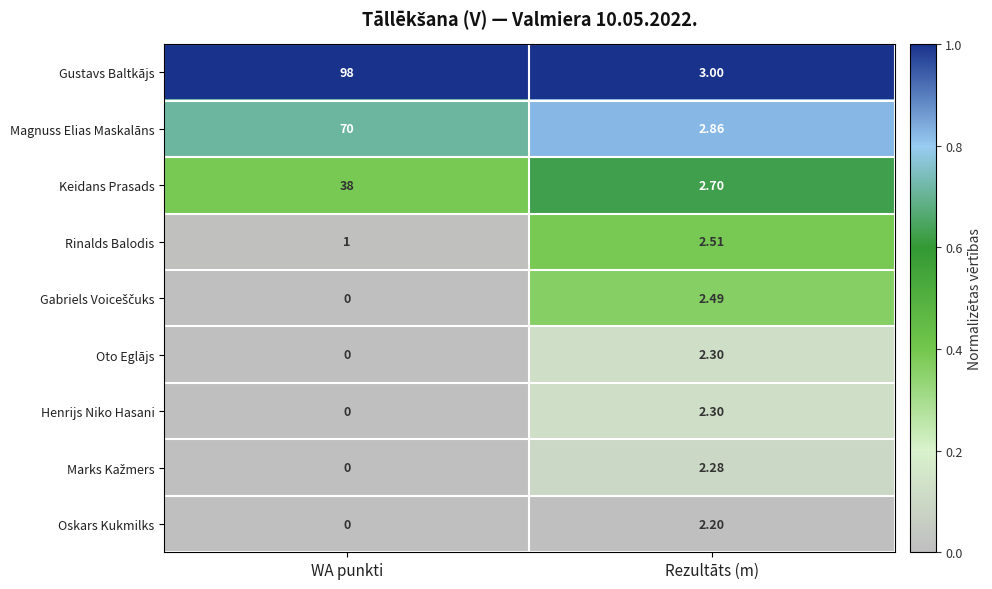

Which series has the largest range (max minus min)?

Gustavs Baltkājs